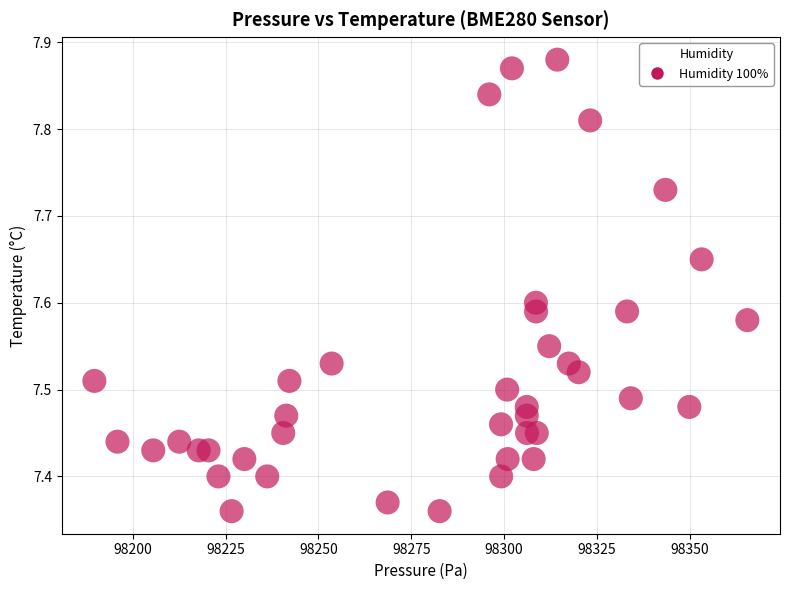

What is the range of Y values (max minus min)?

0.5